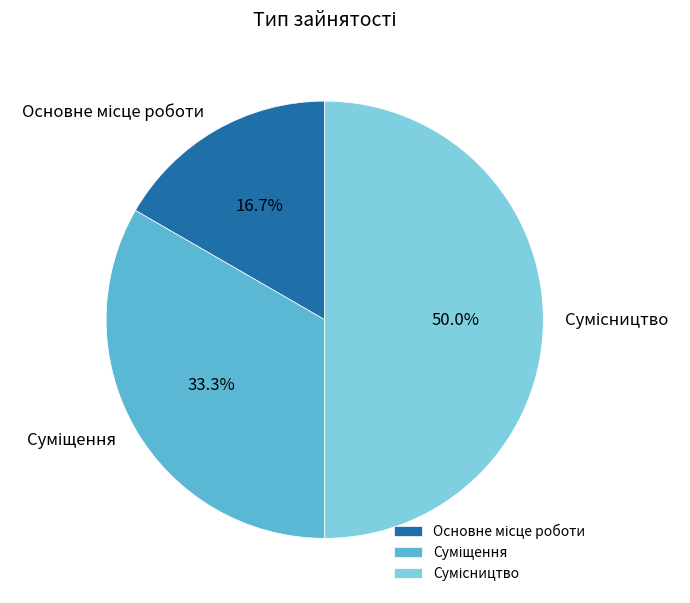

How many slices are in this pie chart?

3